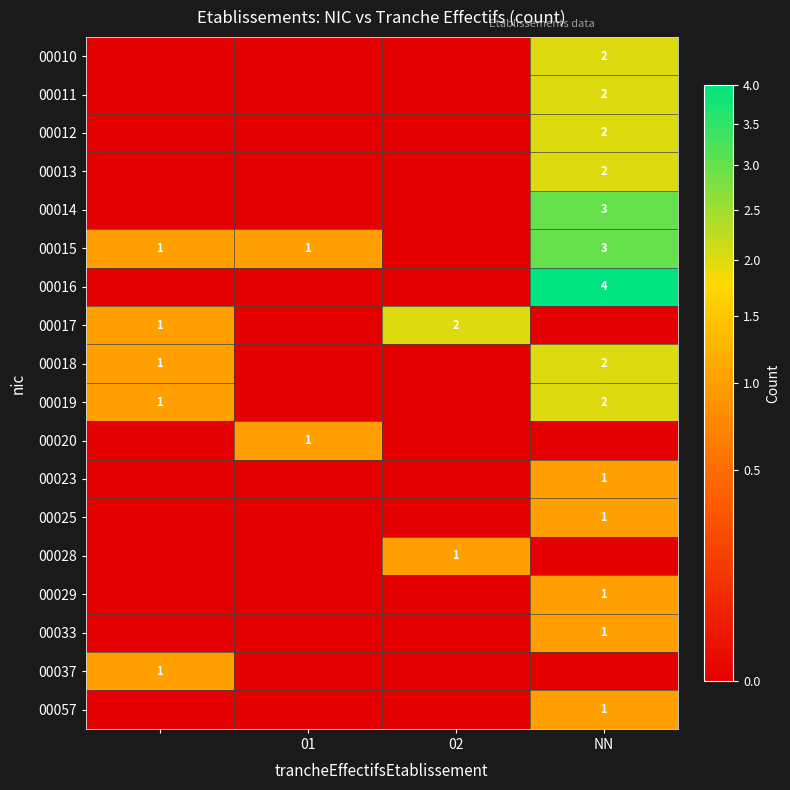

The 00020 series shows 2 at 01. True or false?

False